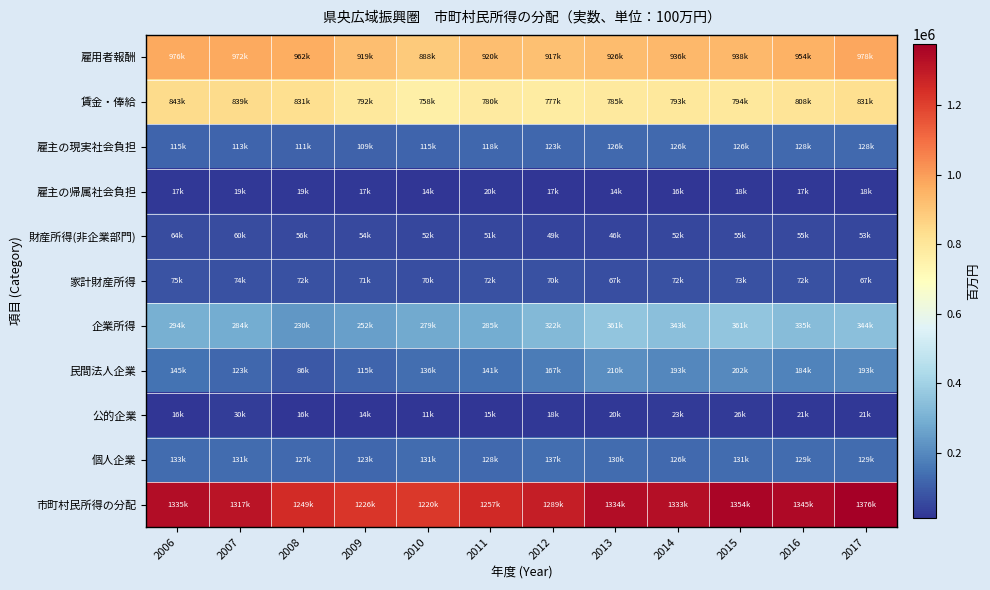

Which series has the widest spread of values?

市町村民所得の分配